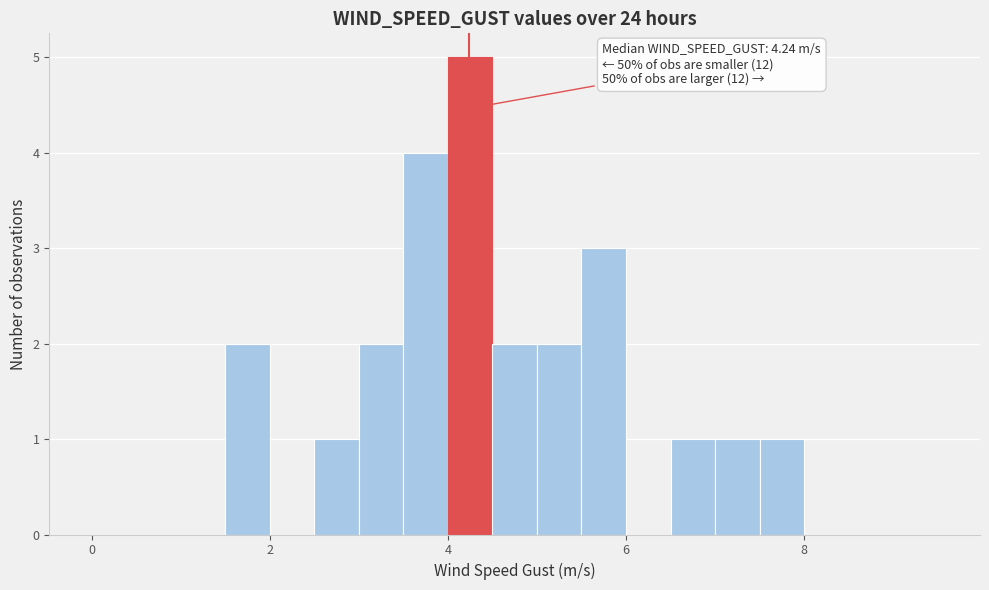

Around what value on the x-axis is the tallest bar? Give the approximate position of its centre, as read against the axis.

4.2